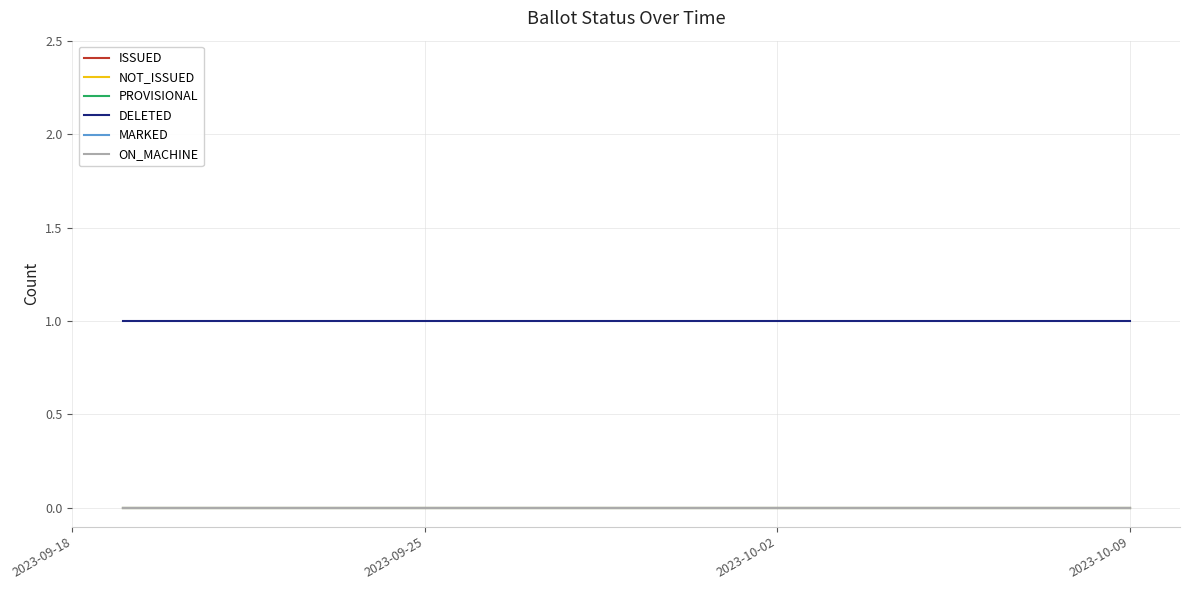

Is this an area chart (filled region under the line)?

No